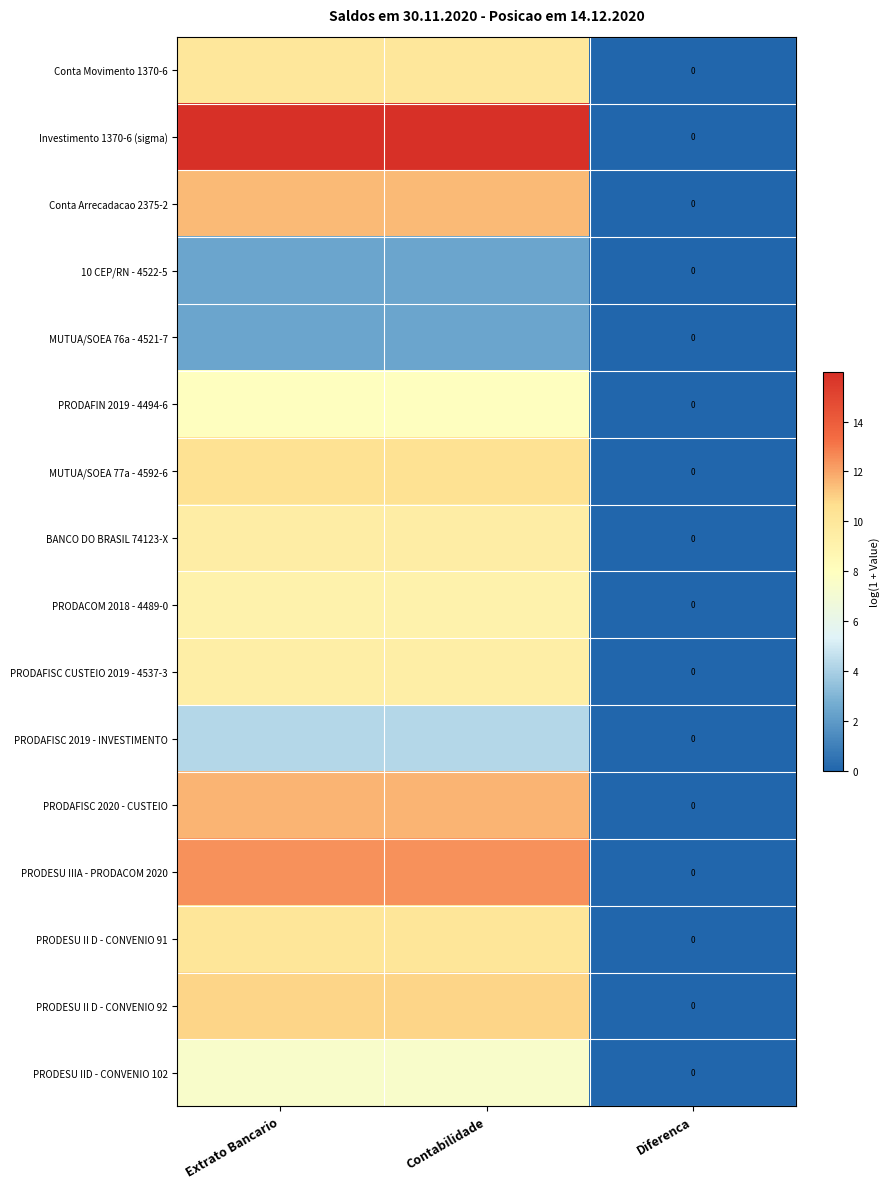

At how many categories does at least one series exceed 2?

2